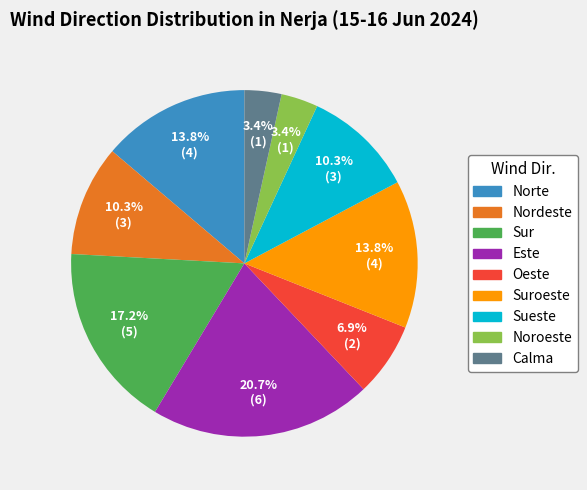

Does any single category account for the majority?

No